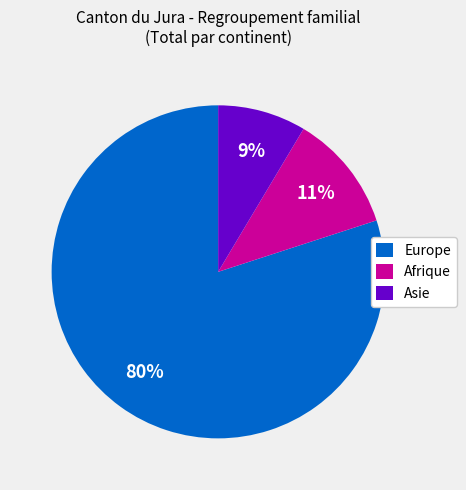

To the nearest percent, what is the average slice percentage?

33%